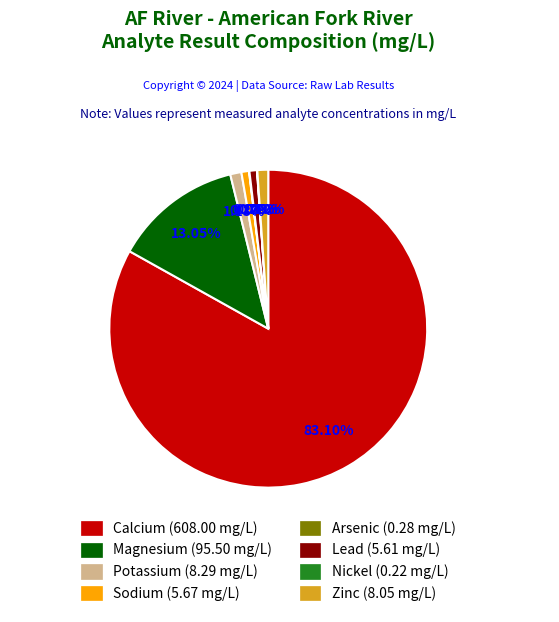

Do Calcium and Potassium together represent more than half of the pie?

Yes